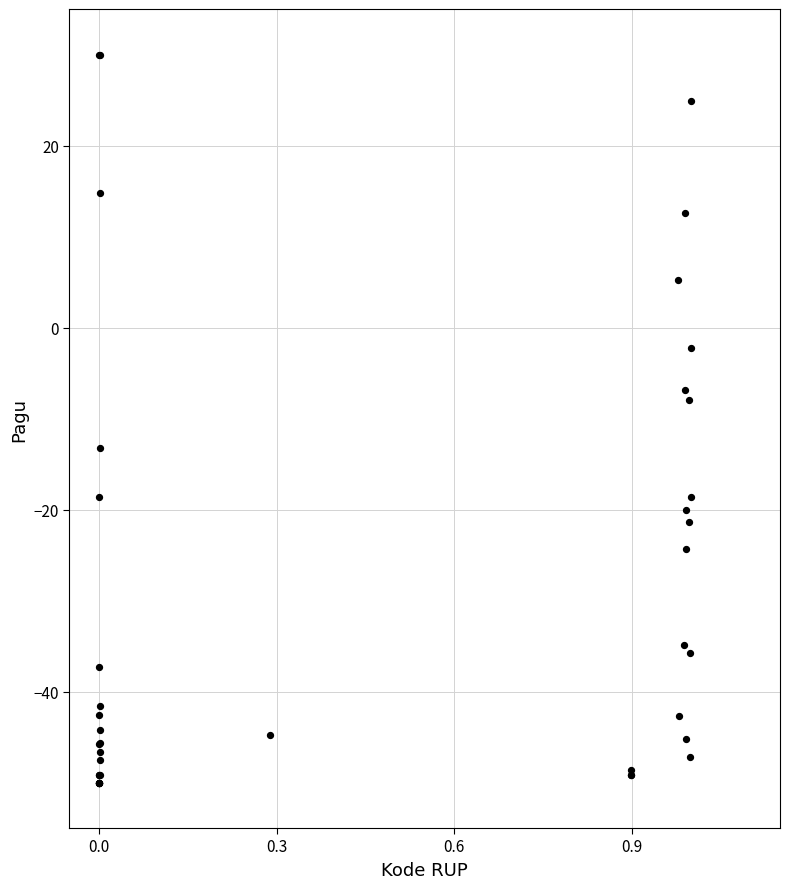

What Y value in the scatter plot is closest to -10?

-8.0